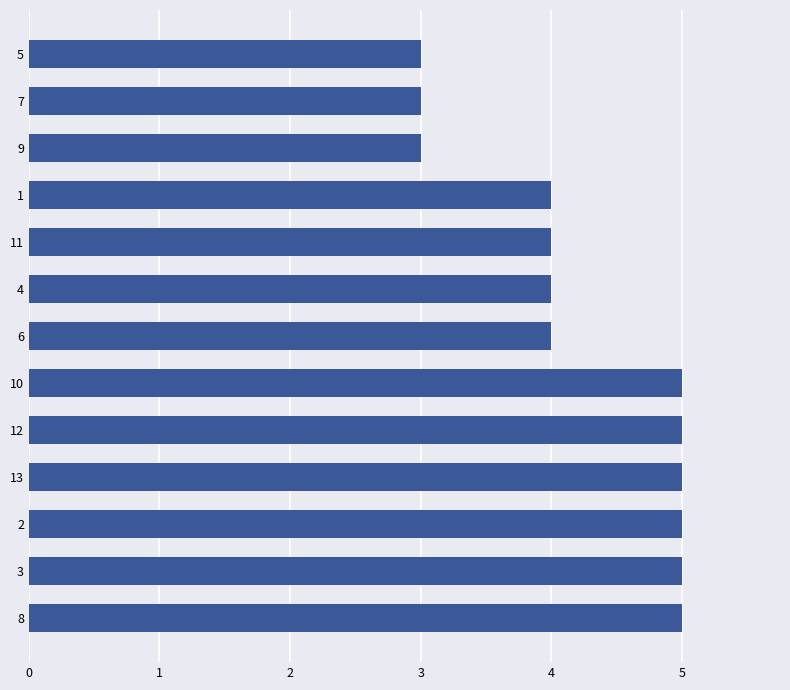

Approximately how many times larger is the value at 10 compared to 7?

1.7